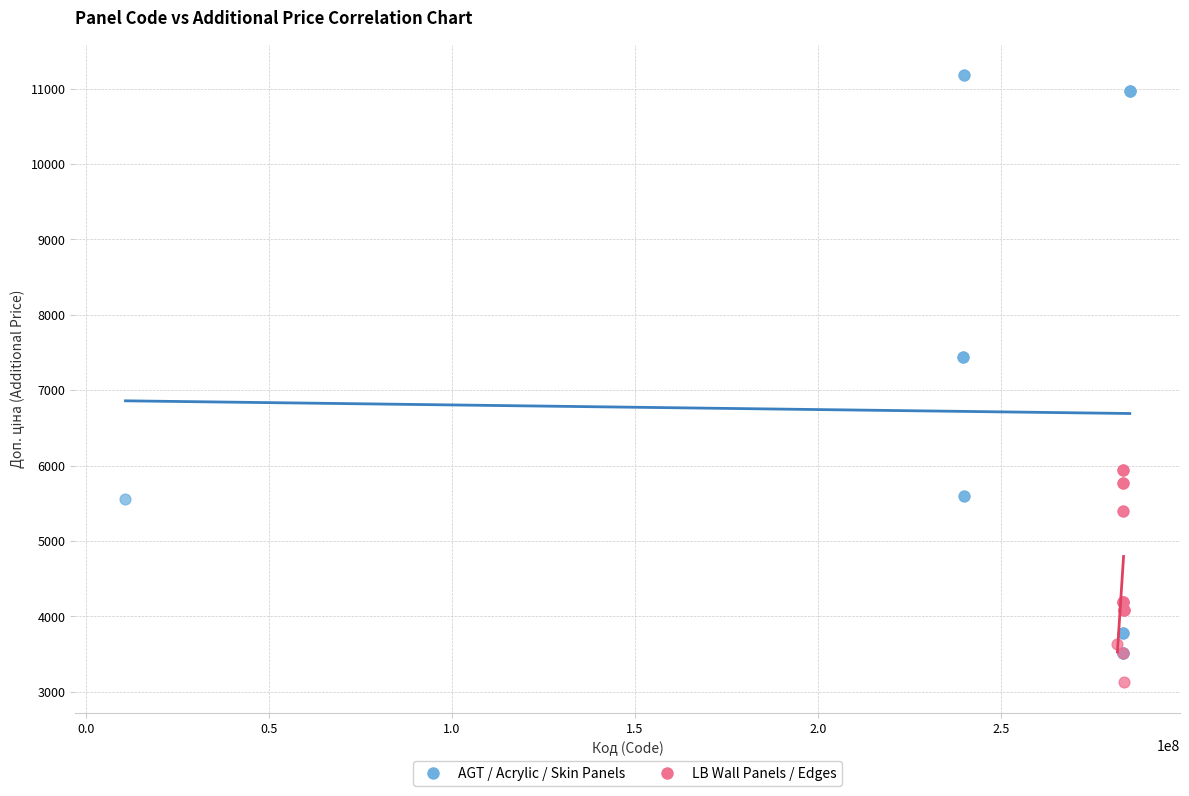

Which series has the widest spread of Y values?

AGT / Acrylic / Skin Panels